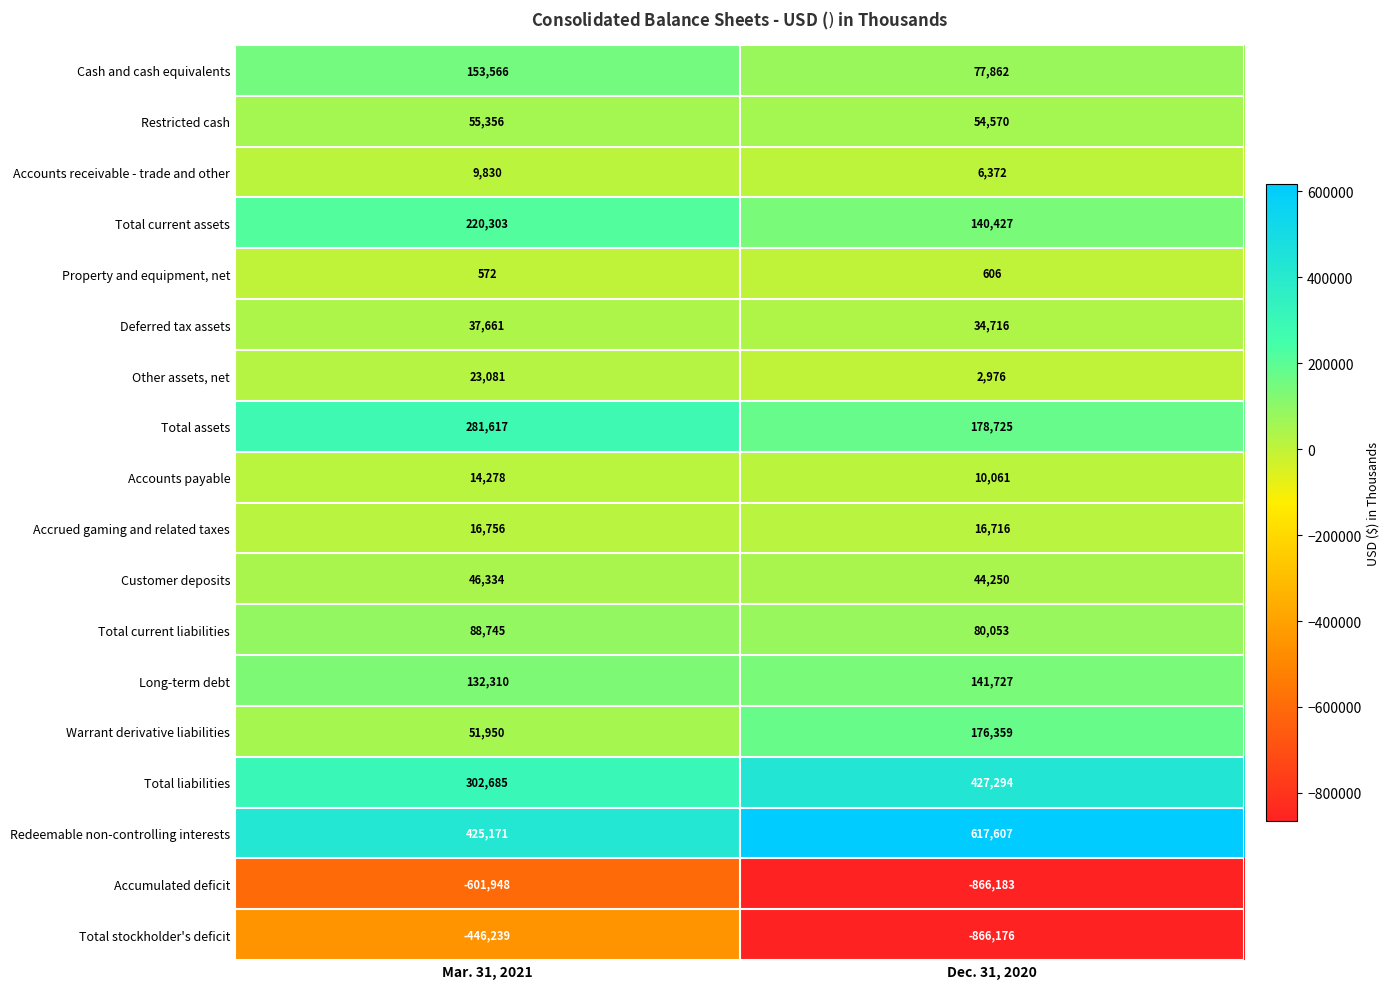

What is the total value across all series at Mar. 31, 2021?

812028